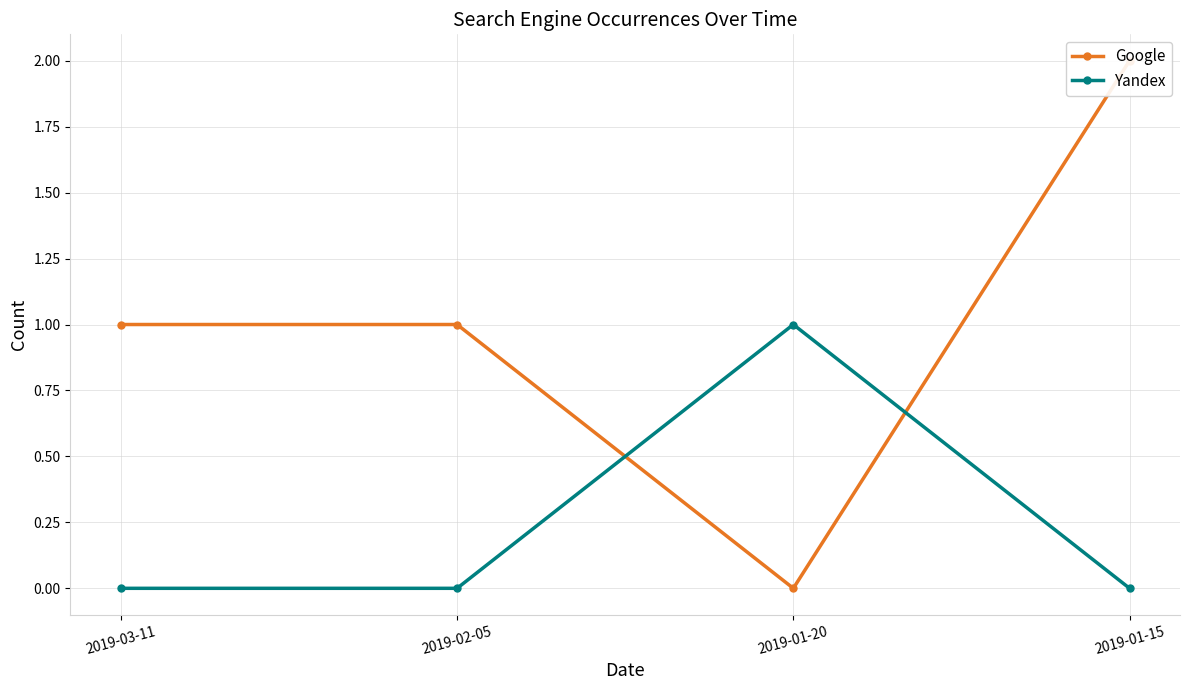

Reading left to right, extract all data points from this chart.

Google: 1	1	0	2
Yandex: 0	0	1	0